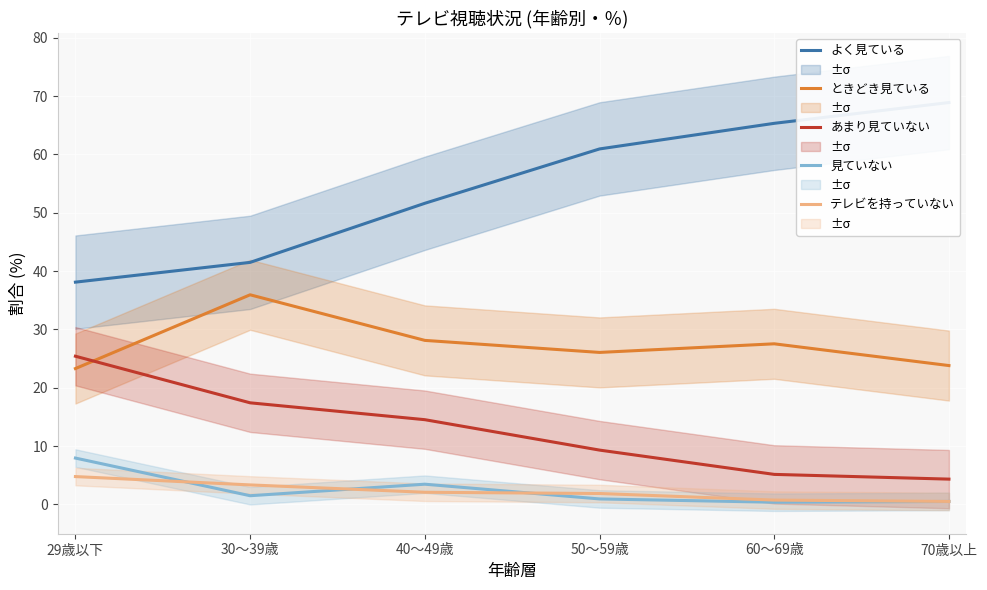

Reading left to right, extract all data points from this chart.

よく見ている: 29歳以下=38.1	30～39歳=41.5	40～49歳=51.6	50～59歳=60.9	60～69歳=65.3	70歳以上=68.9
ときどき見ている: 29歳以下=23.3	30～39歳=35.9	40～49歳=28.1	50～59歳=26.0	60～69歳=27.5	70歳以上=23.8
あまり見ていない: 29歳以下=25.4	30～39歳=17.4	40～49歳=14.5	50～59歳=9.3	60～69歳=5.1	70歳以上=4.3
見ていない: 29歳以下=7.9	30～39歳=1.5	40～49歳=3.5	50～59歳=0.9	60～69歳=0.4	70歳以上=0.5
テレビを持っていない: 29歳以下=4.8	30～39歳=3.3	40～49歳=2.1	50～59歳=1.9	60～69歳=0.7	70歳以上=0.5